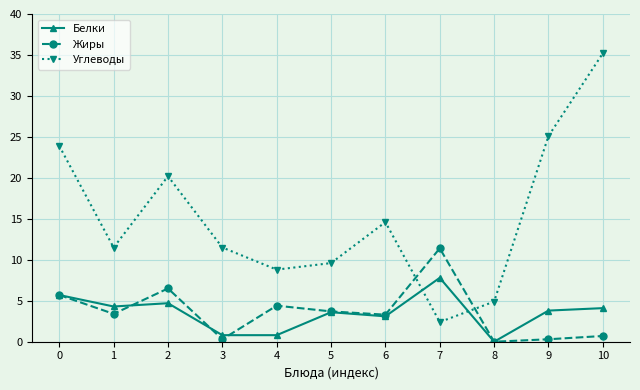

The Жиры series shows 9.8 at 0. True or false?

False